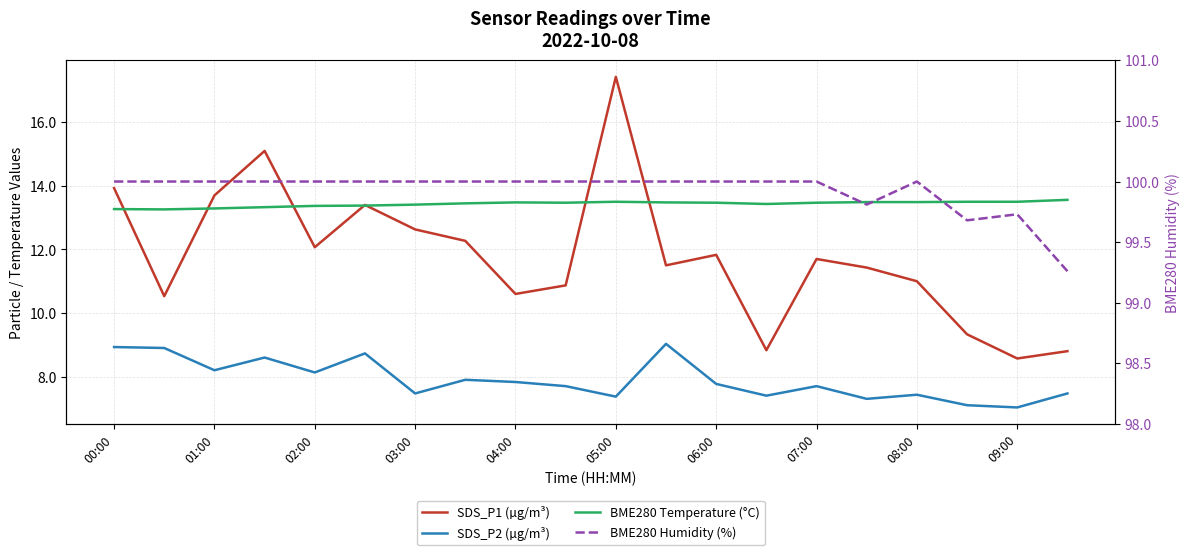

How many distinct data groups are displayed?

4